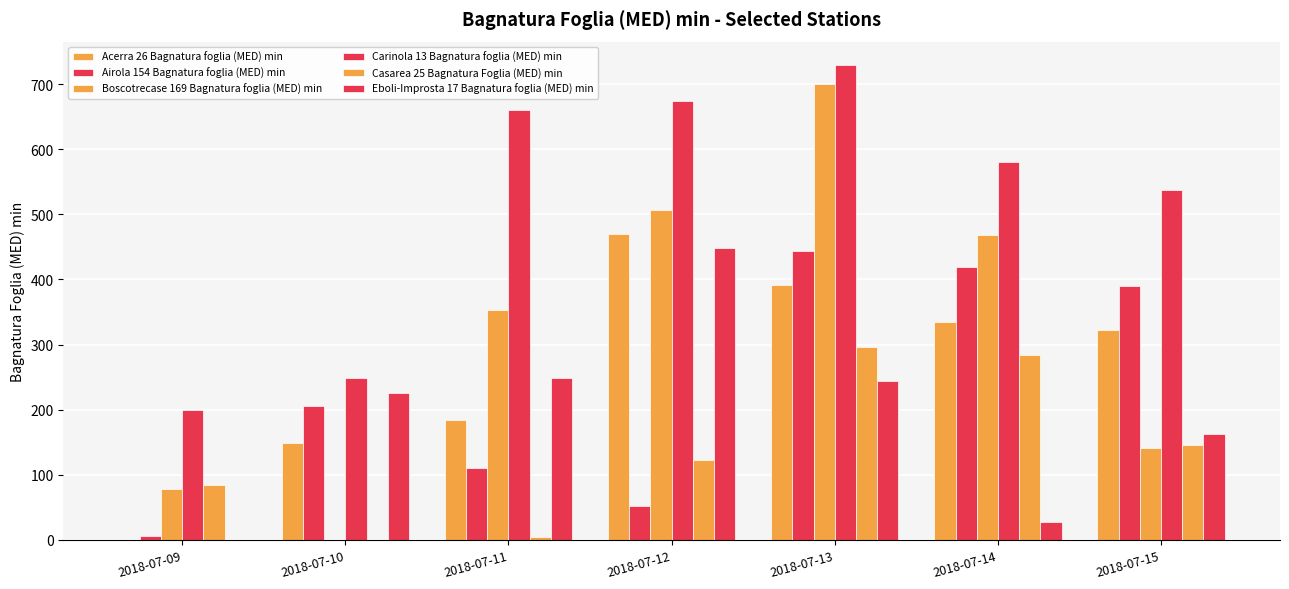

What is the sum of the Airola 154 Bagnatura foglia (MED) min values at 2018-07-09 and 2018-07-10?

211.7